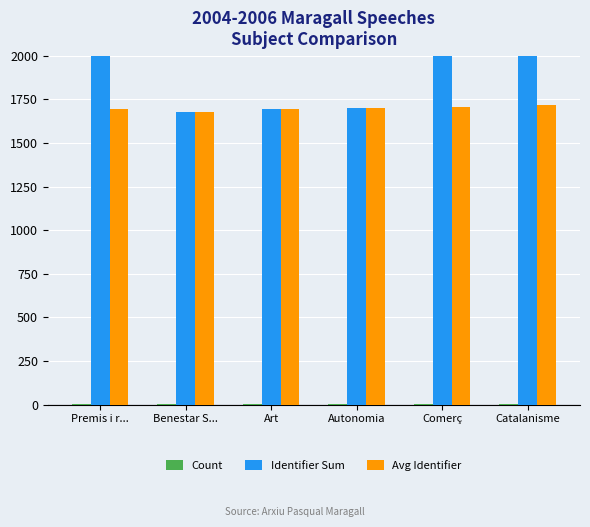

What is the label of the 6th bar from the left?

Catalanisme